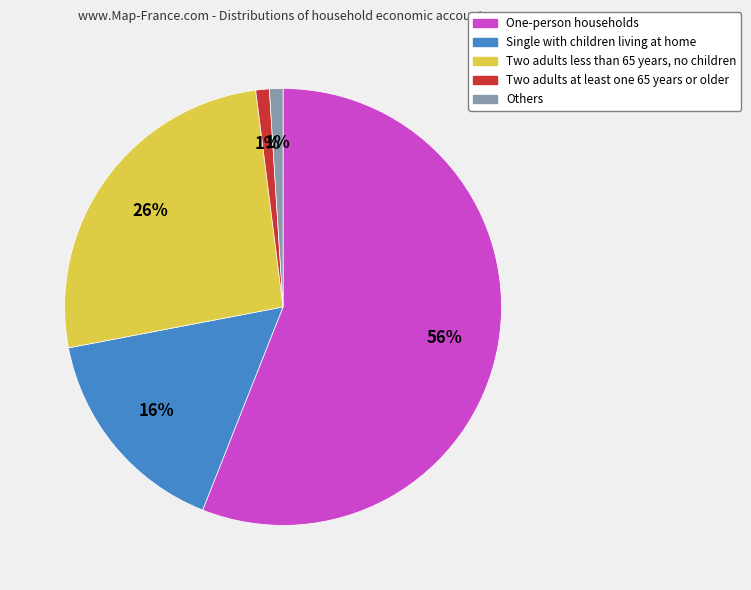

Is the sum of One-person households and Two adults at least one 65 years or older greater than half?

Yes